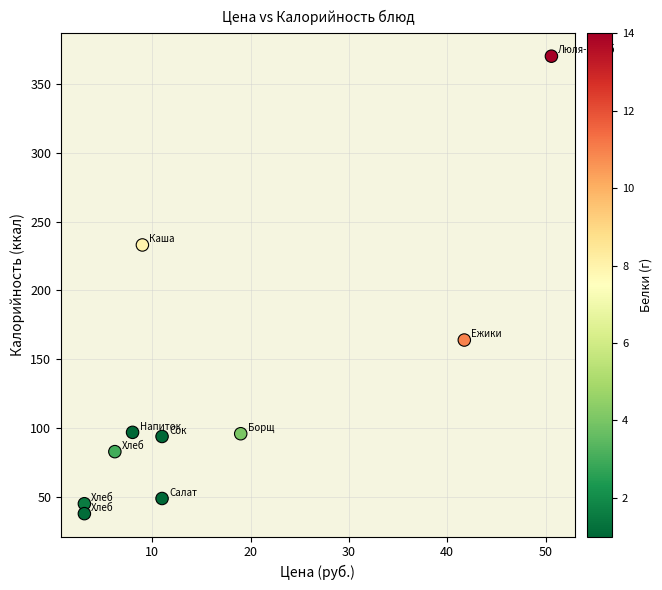

What is the range of Y values (max minus min)?

332.0